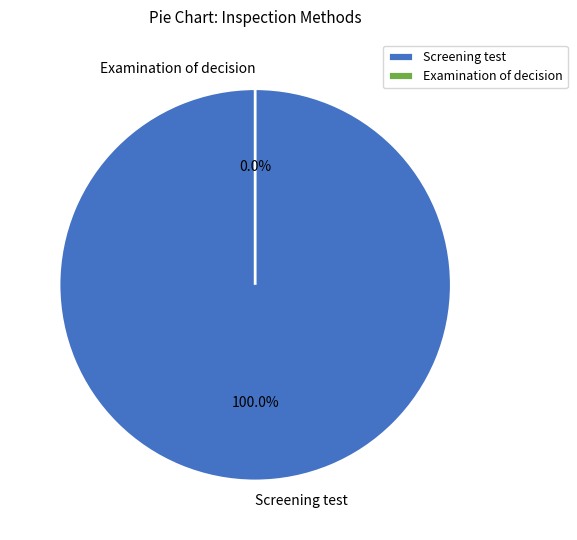

What percentage is the Screening test slice, to the nearest percent?

100%